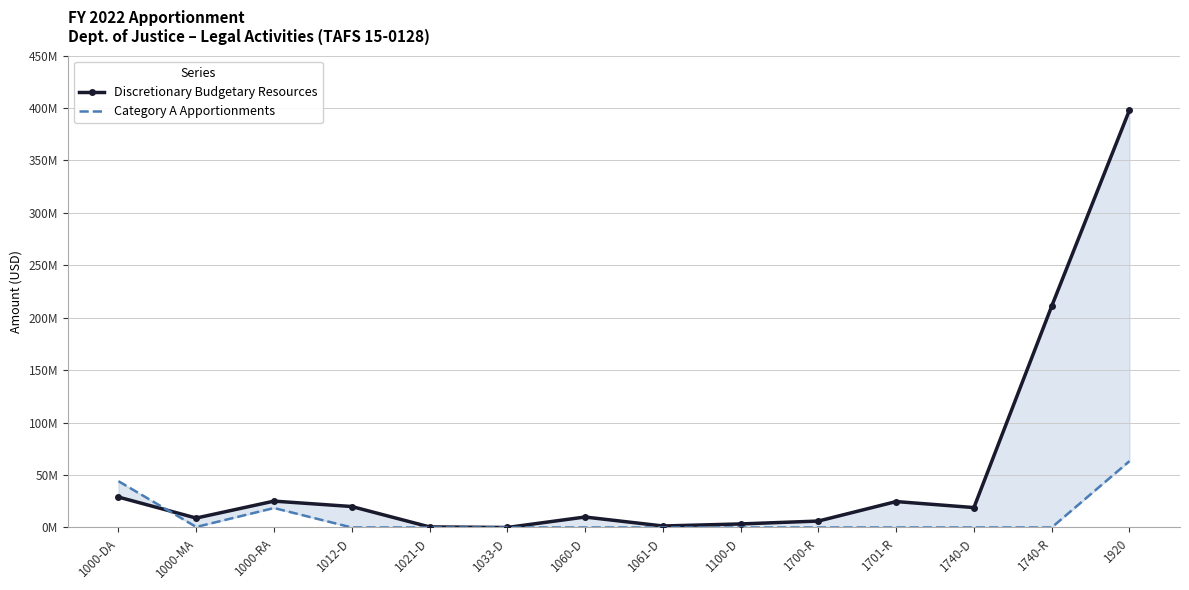

Where do Discretionary Budgetary Resources and Category A Apportionments first cross each other?

1000-DA and 1000-MA